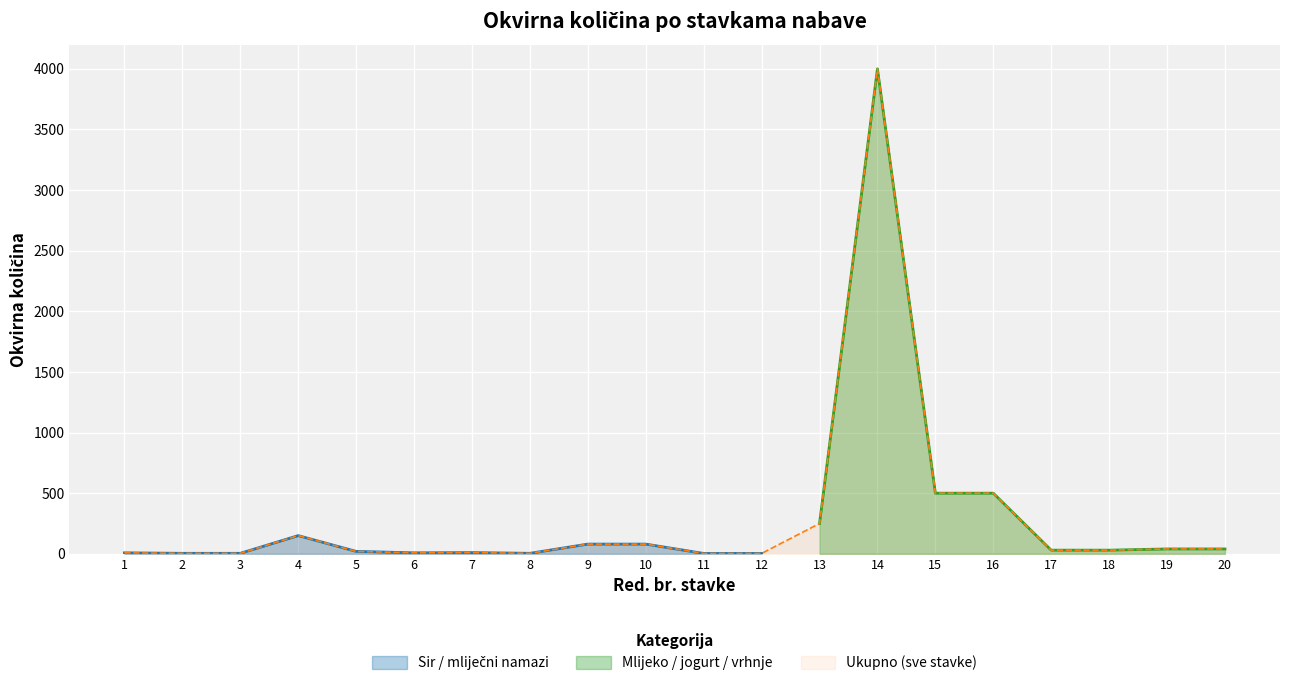

Reading left to right, transcribe all the data shown in this chart.

1=8	2=4	3=4	4=150	5=20	6=8	7=10	8=4	9=80	10=80	11=3	12=3	13=250	14=4000	15=500	16=500	17=30	18=30	19=40	20=40